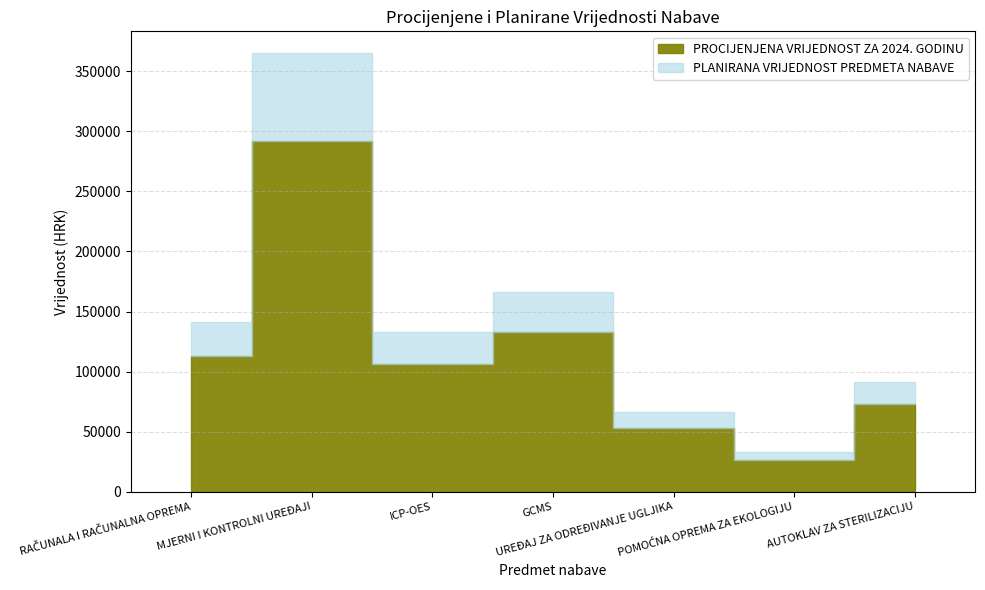

List the series in order of their overall mean, highest first.

PLANIRANA VRIJEDNOST PREDMETA NABAVE, PROCIJENJENA VRIJEDNOST ZA 2024. GODINU